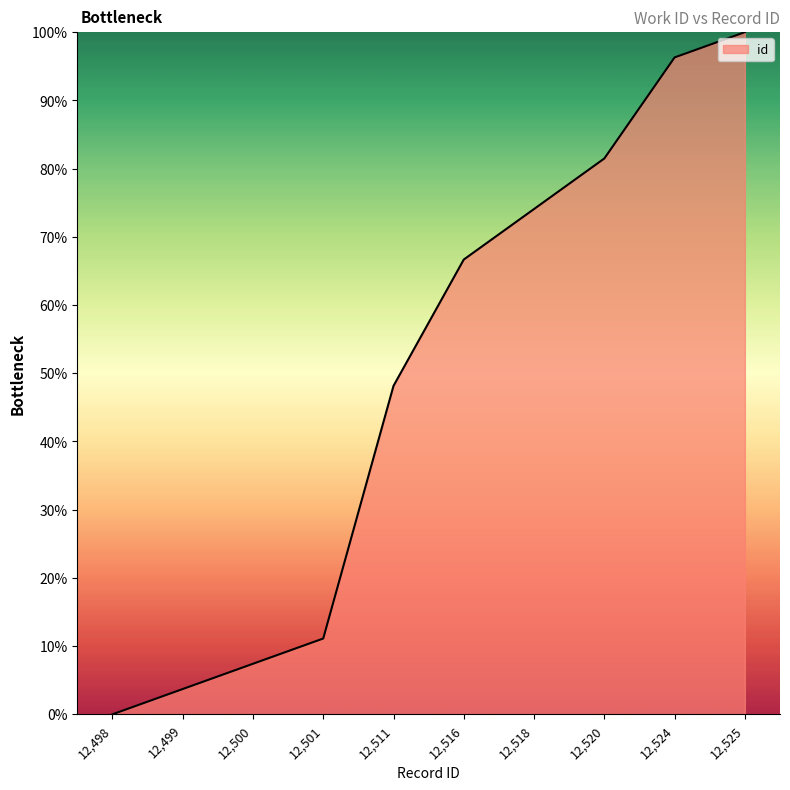

What is the change in value from 12,511 to 12,518?

+25.9